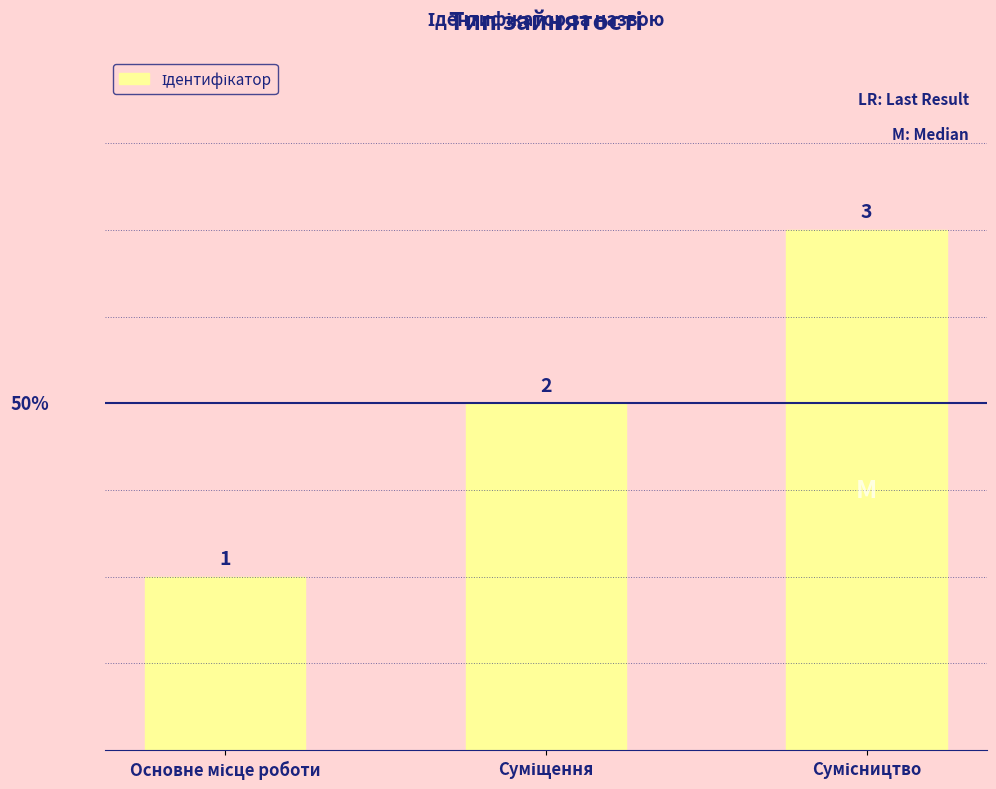

What is the value of the 1st bar from the left?

1